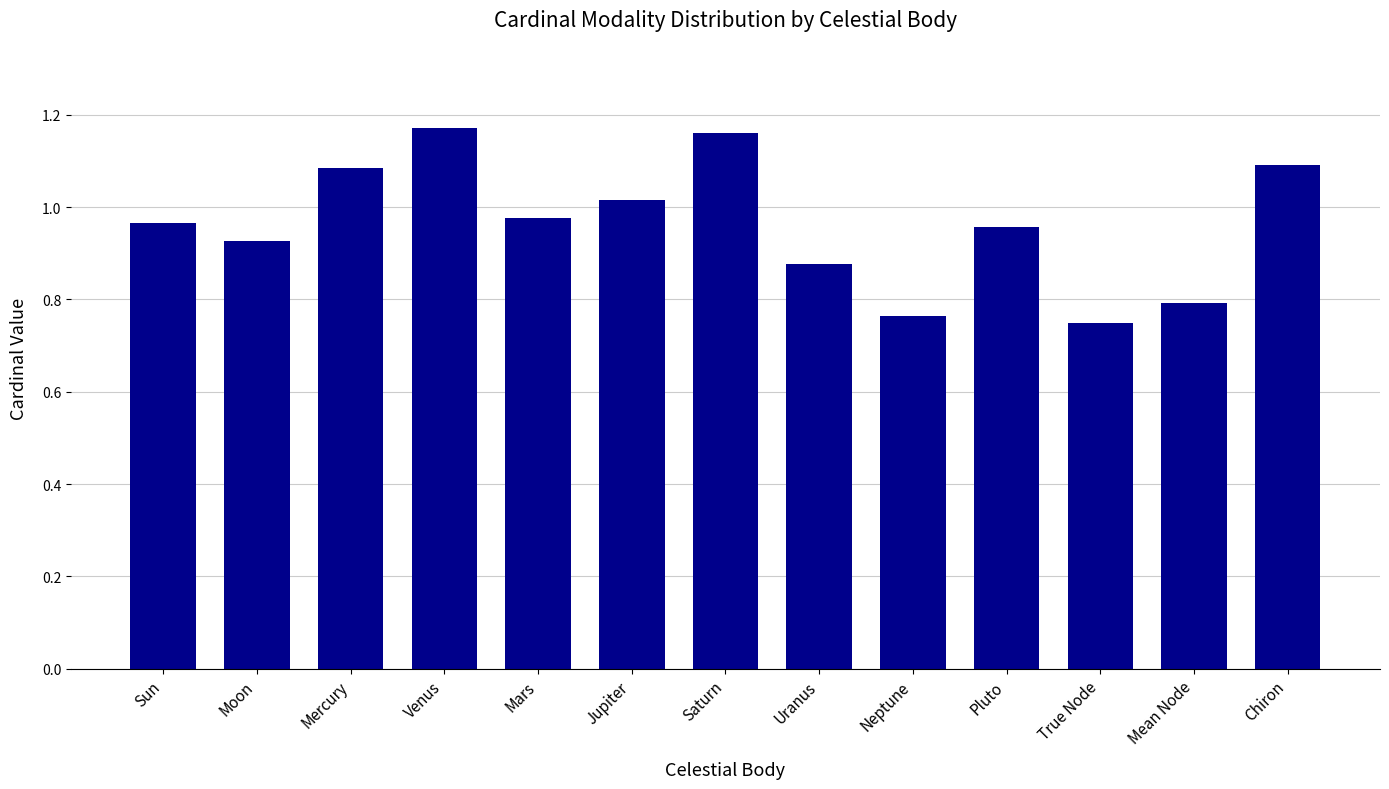

Does the chart contain any negative values?

No